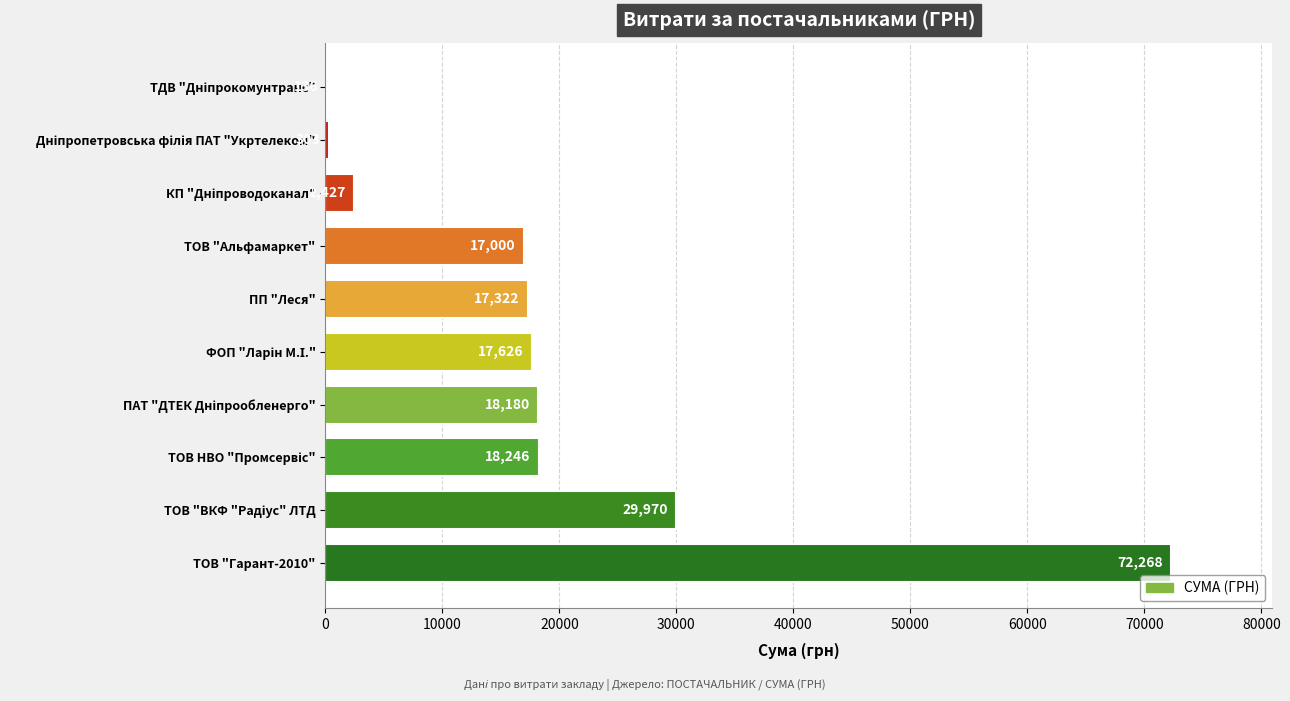

What is the greatest value displayed?

72268.3